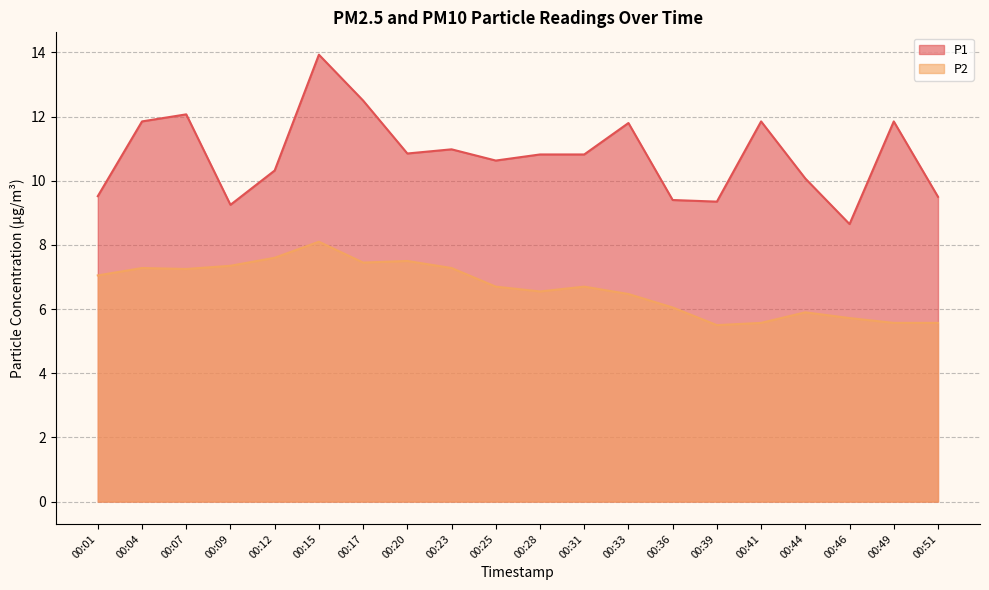

The P2 series shows 7.2 at 00:07. True or false?

True